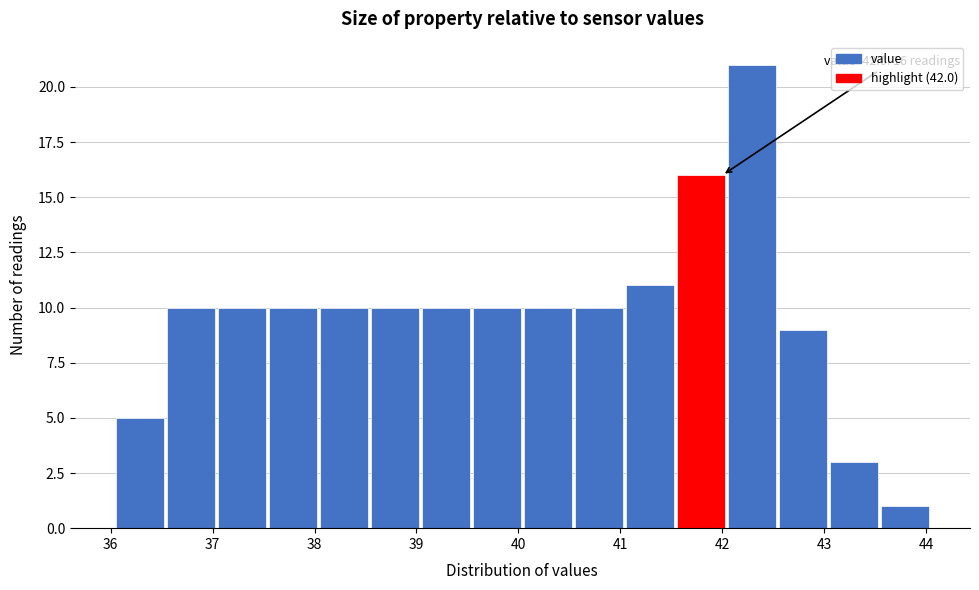

Which range on the x-axis has the tallest bar?

42.05 to 42.55